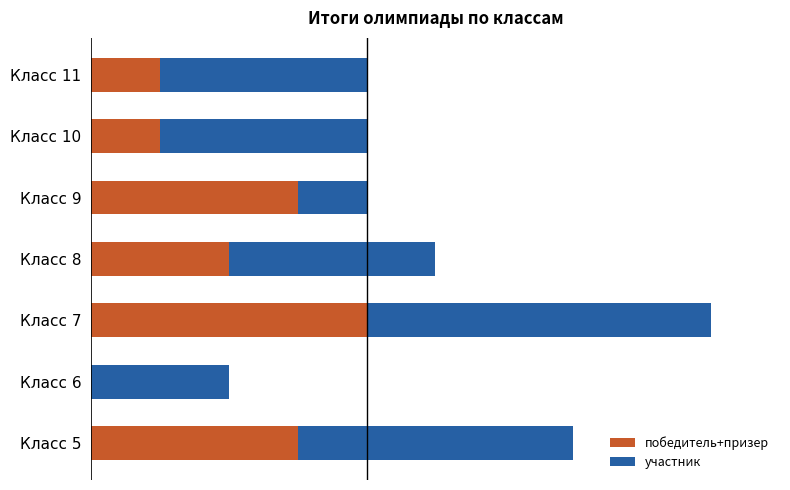

What are all the series names shown in the legend?

победитель+призер, участник